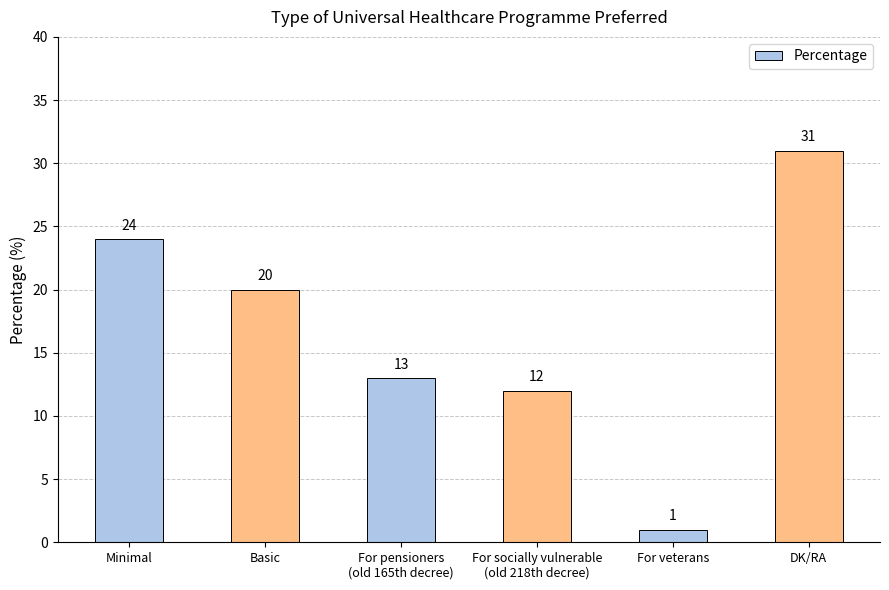

What is the label of the 2nd bar from the left?

Basic